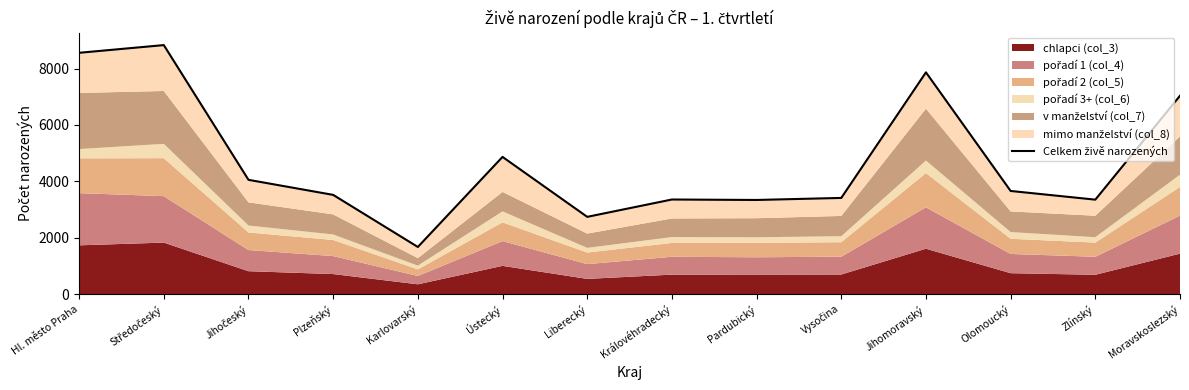

How many categories are shown in the chart?

14